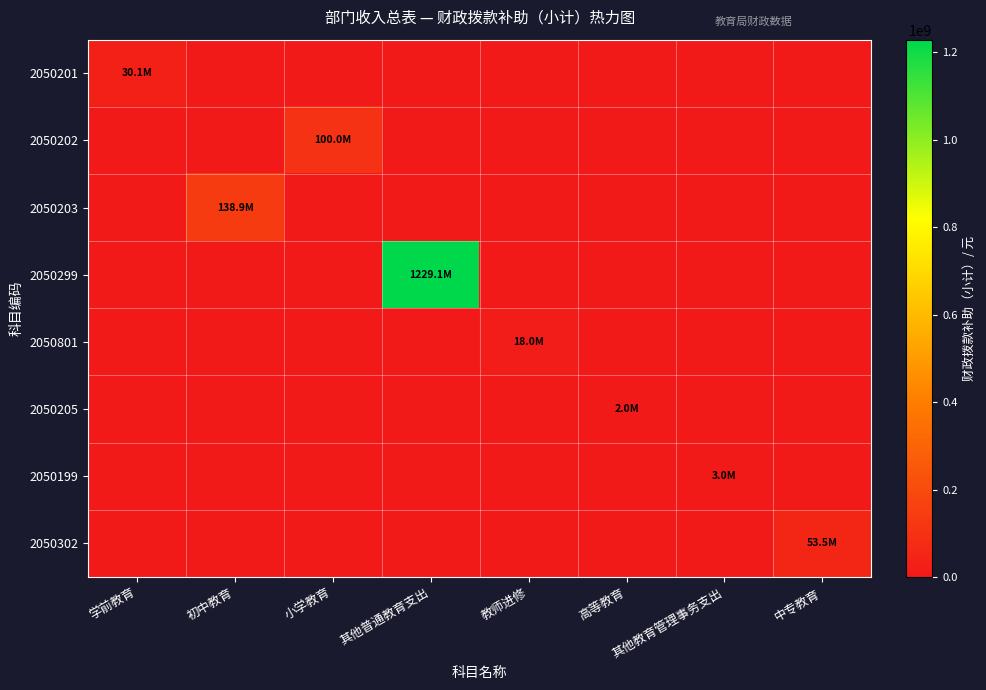

What is the difference between the highest and lowest values at 其他普通教育支出?

1229115139